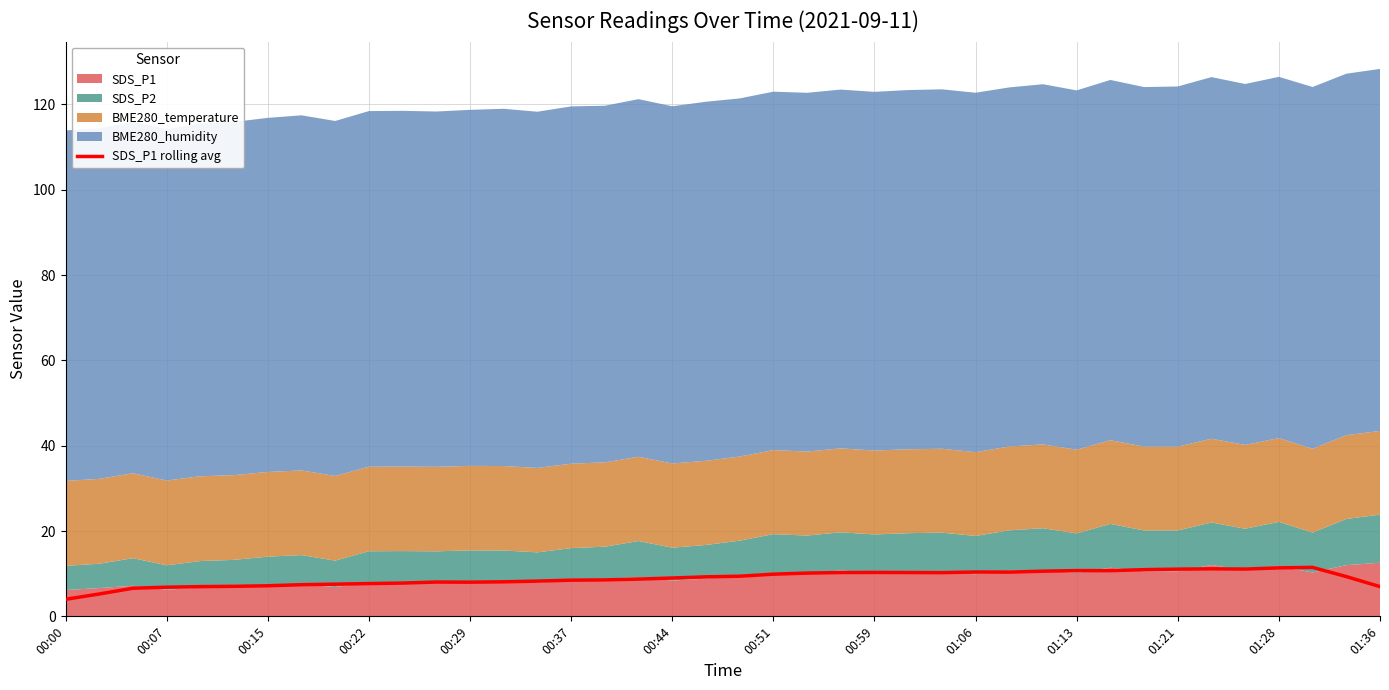

True or false: the data shows 11.5 at 37.

True